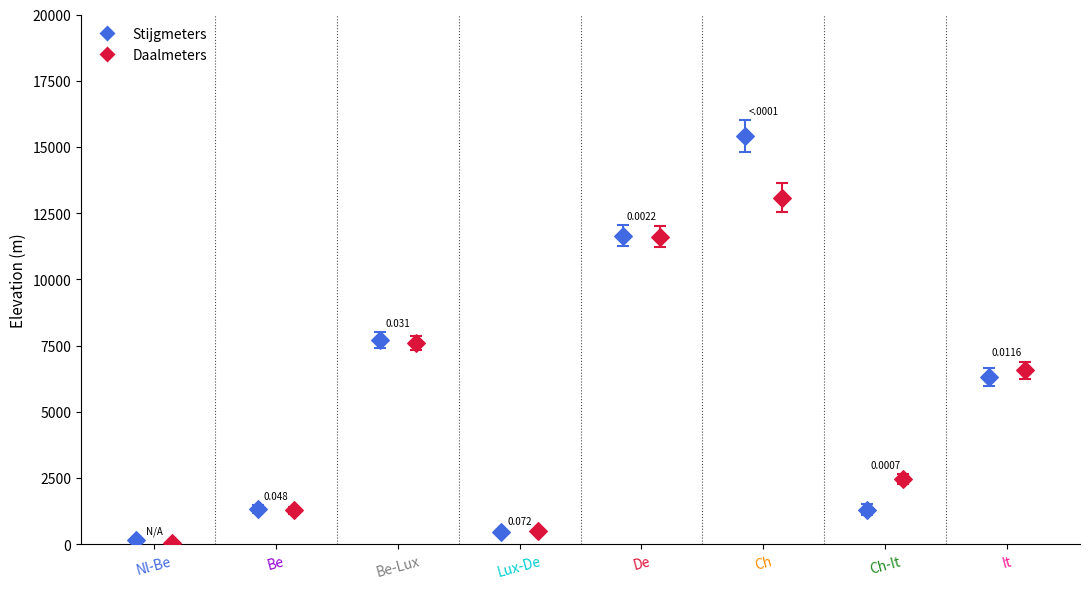

Which series reaches the maximum Y coordinate?

Stijgmeters